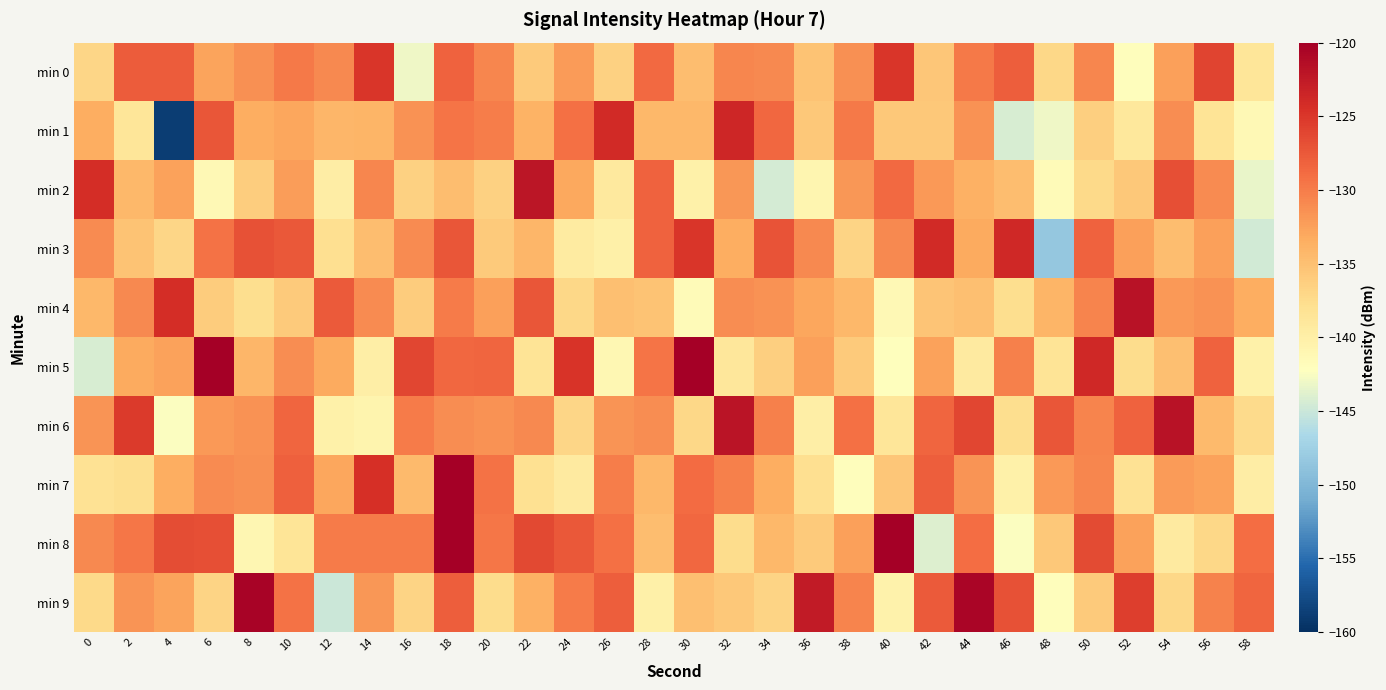

List the series in order of their peak value, highest first.

min 8, min 7, min 5, min 9, min 6, min 4, min 2, min 1, min 3, min 0